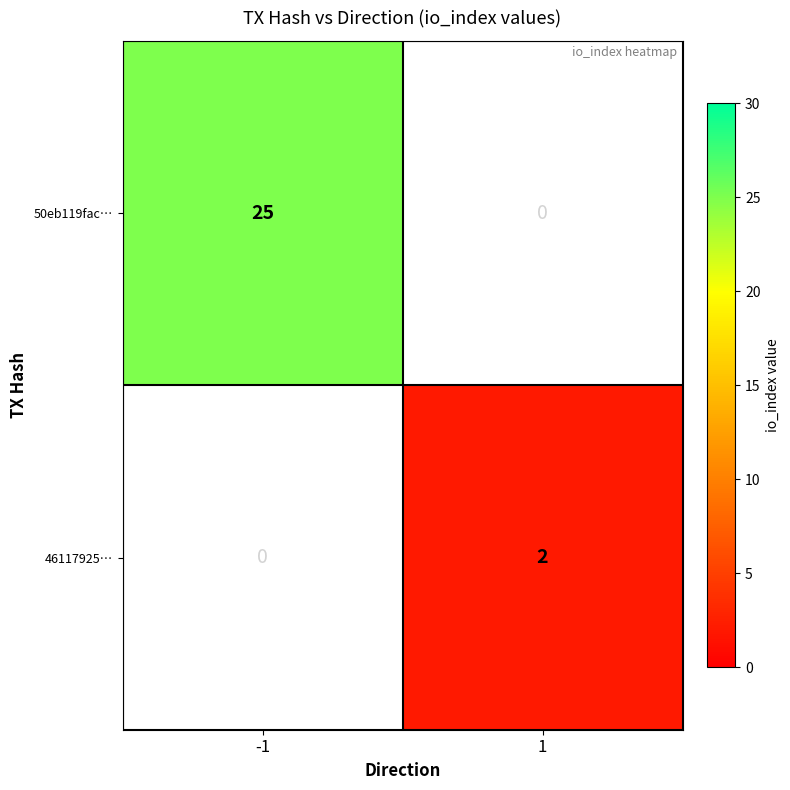

Is it true that 46117925… equals 2 at 1?

True